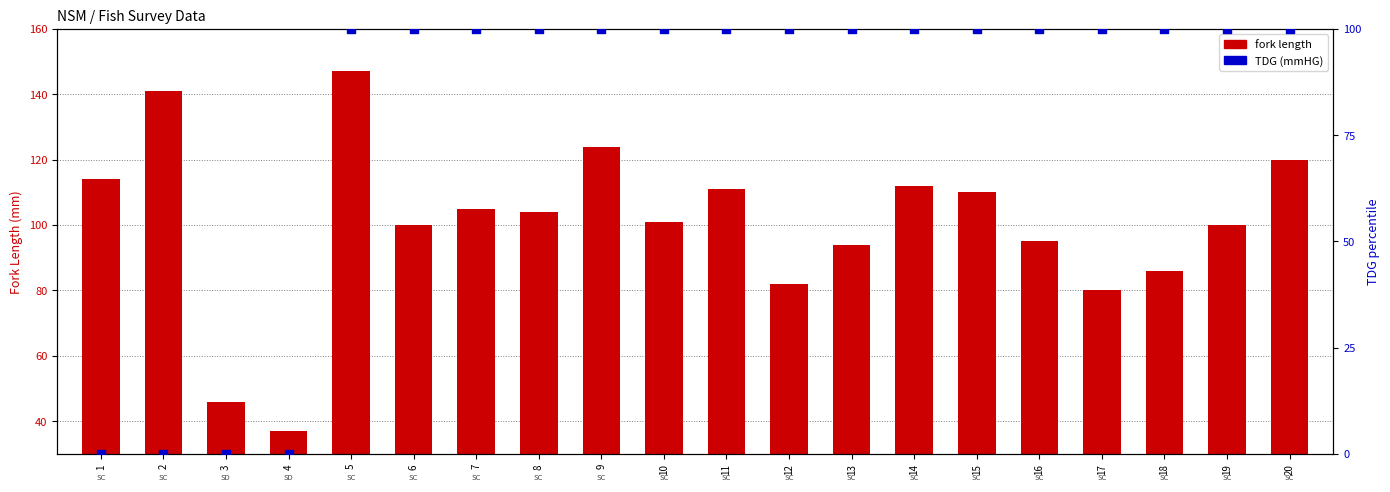

Which series contains the lowest Y value?

TDG (mmHG)